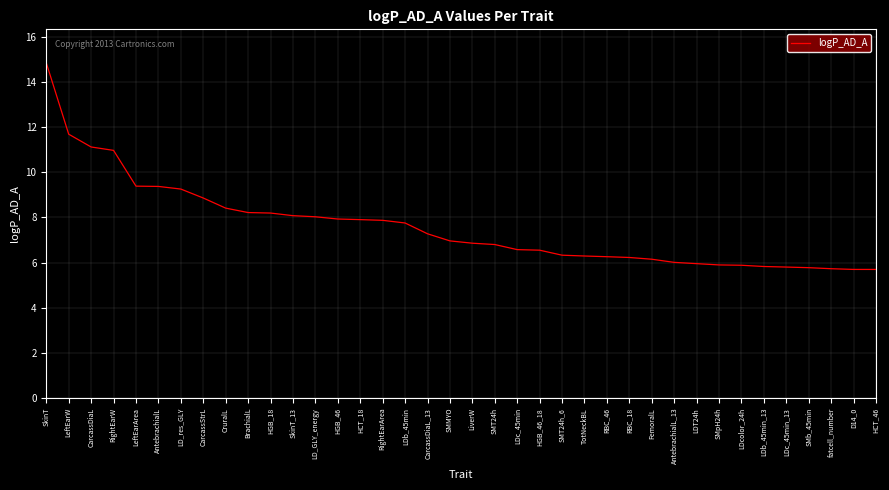

The chart shows a value of 6.8 at SMT24h. True or false?

True